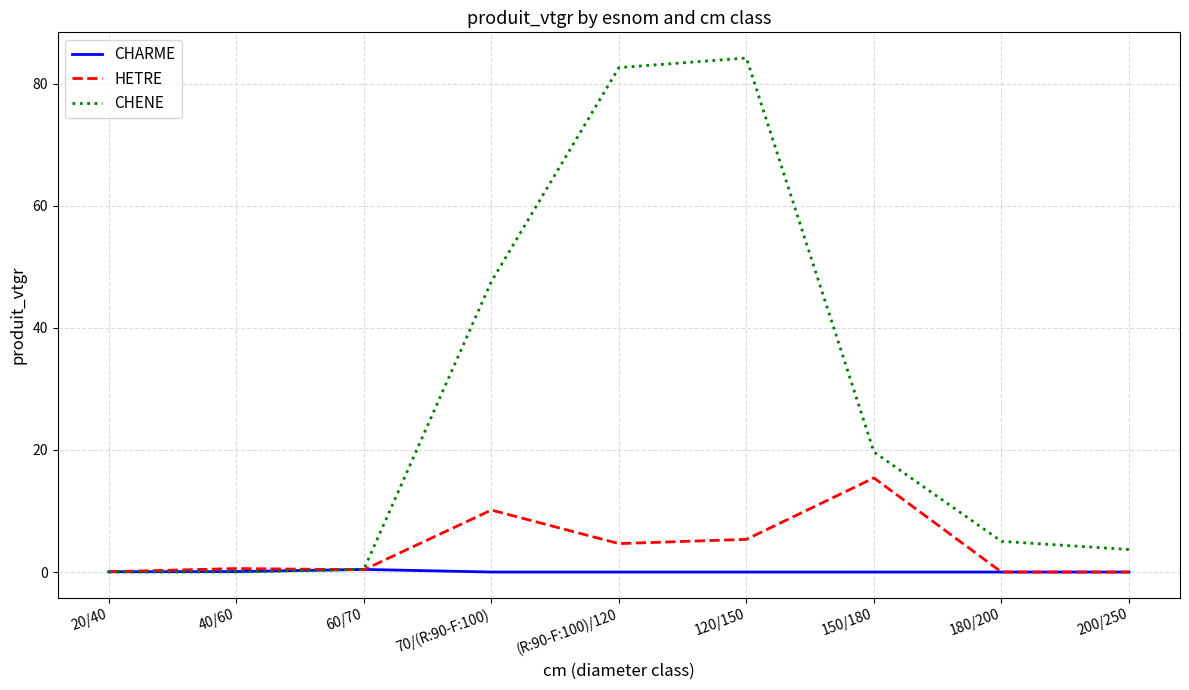

True or false: CHENE has a value of 25.9 at 150/180.

False